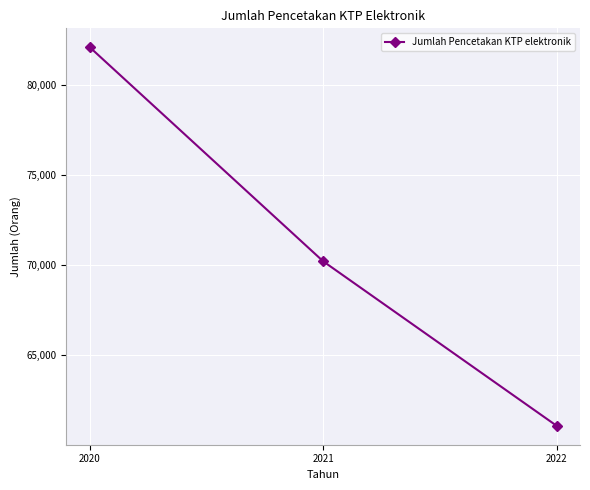

Count the values in the range 61081 to 82083.

3